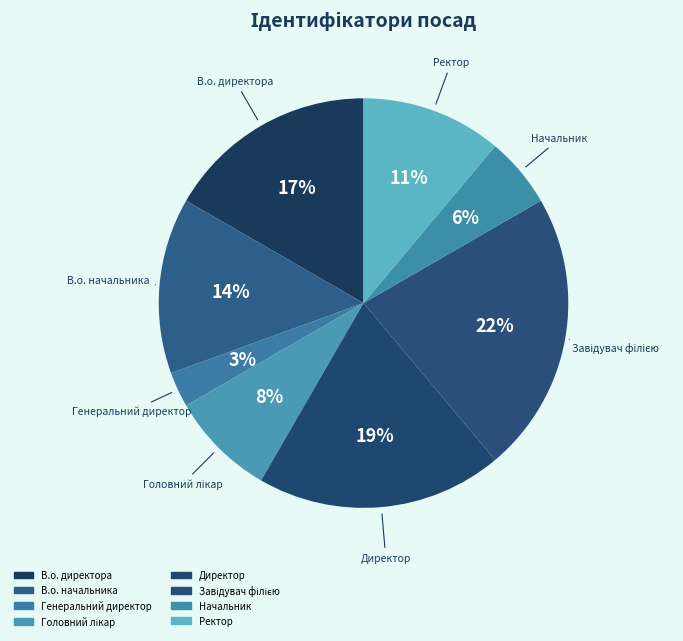

What is the change in value from В.о. директора to Головний лікар?

-3